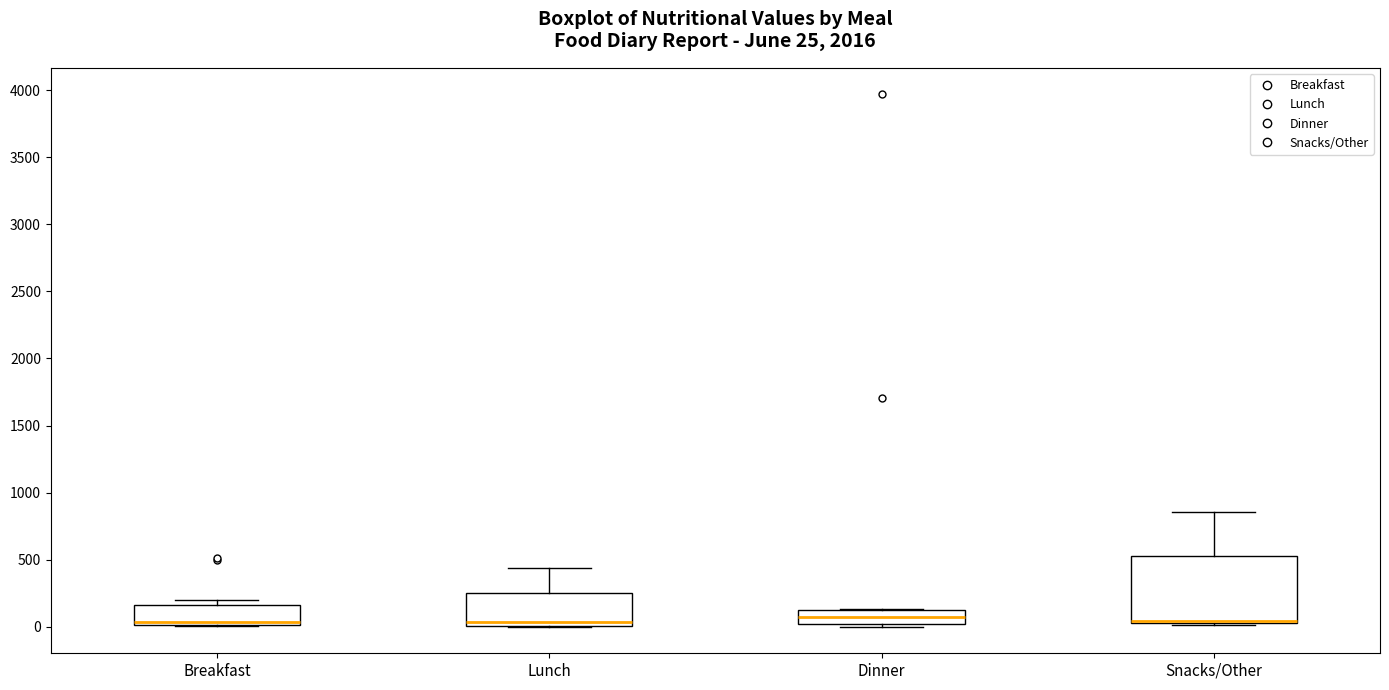

Which box is the tallest, from its lower edge to its upper edge?

Snacks/Other